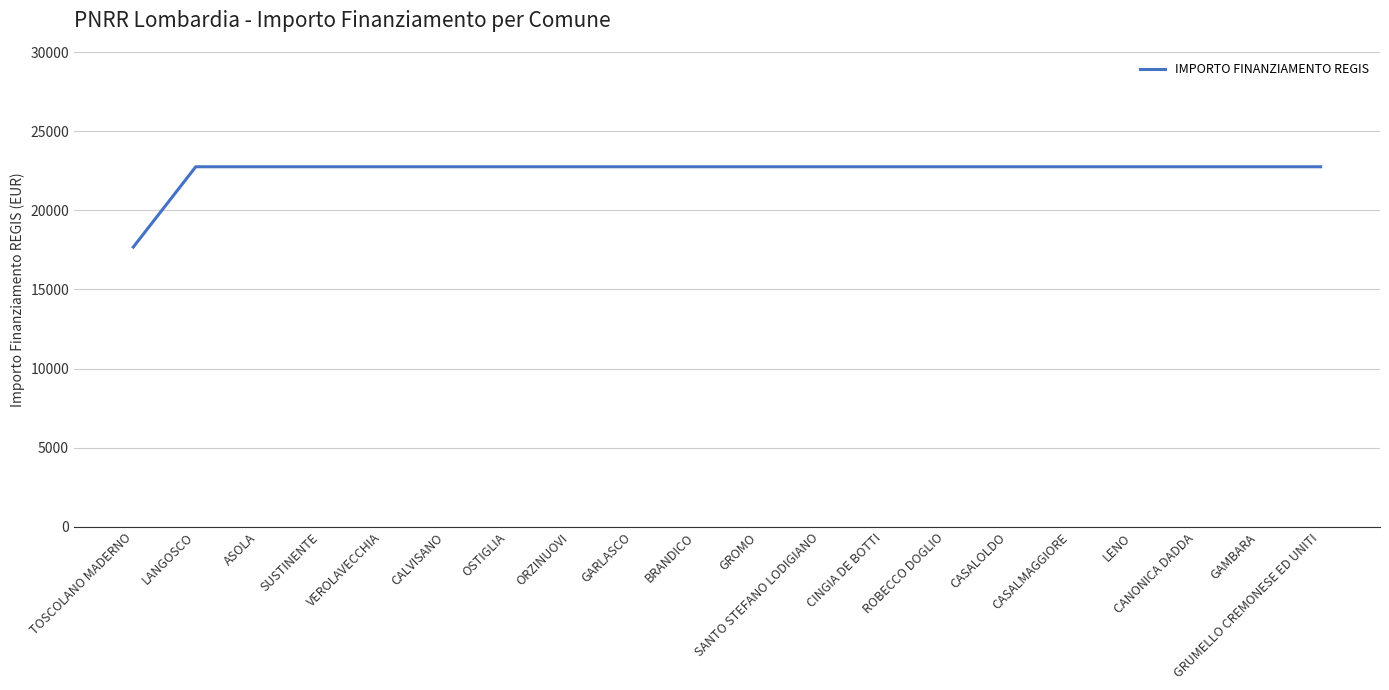

The value at GRUMELLO CREMONESE ED UNITI is 22750.0. True or false?

True